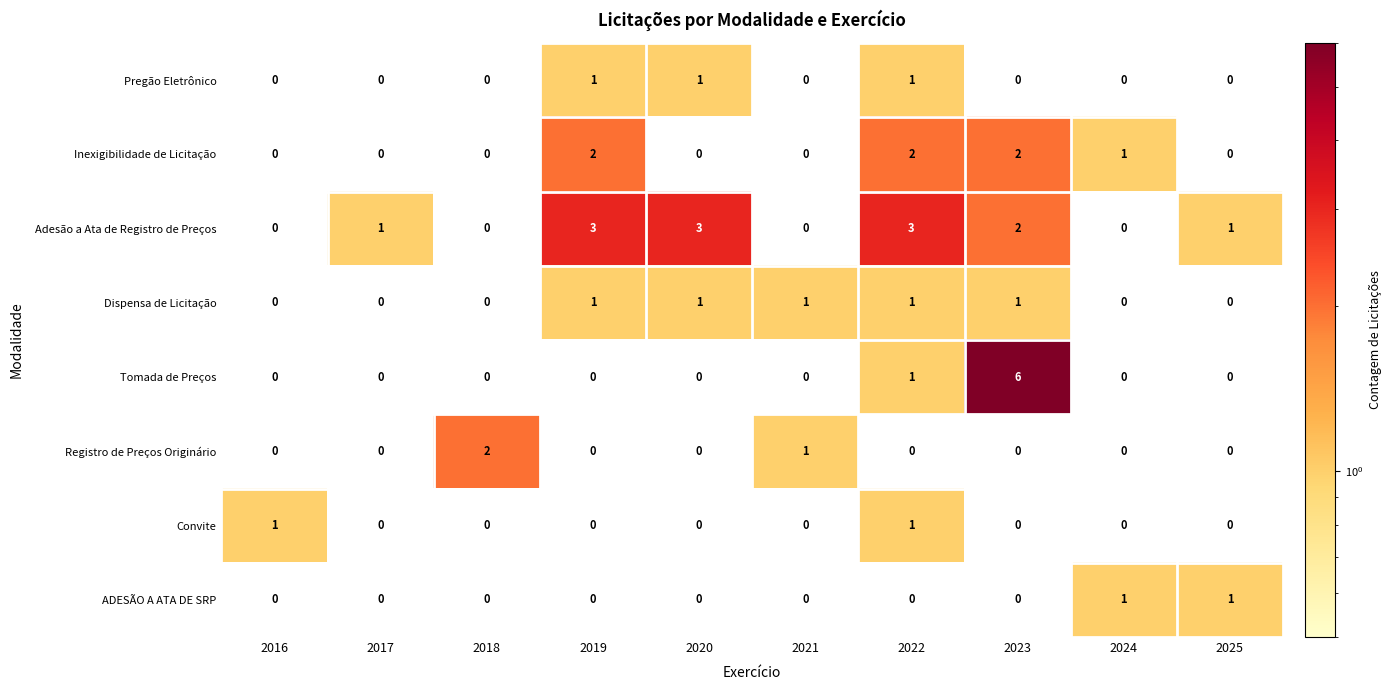

At which label is Inexigibilidade de Licitação closest to 1?

2024